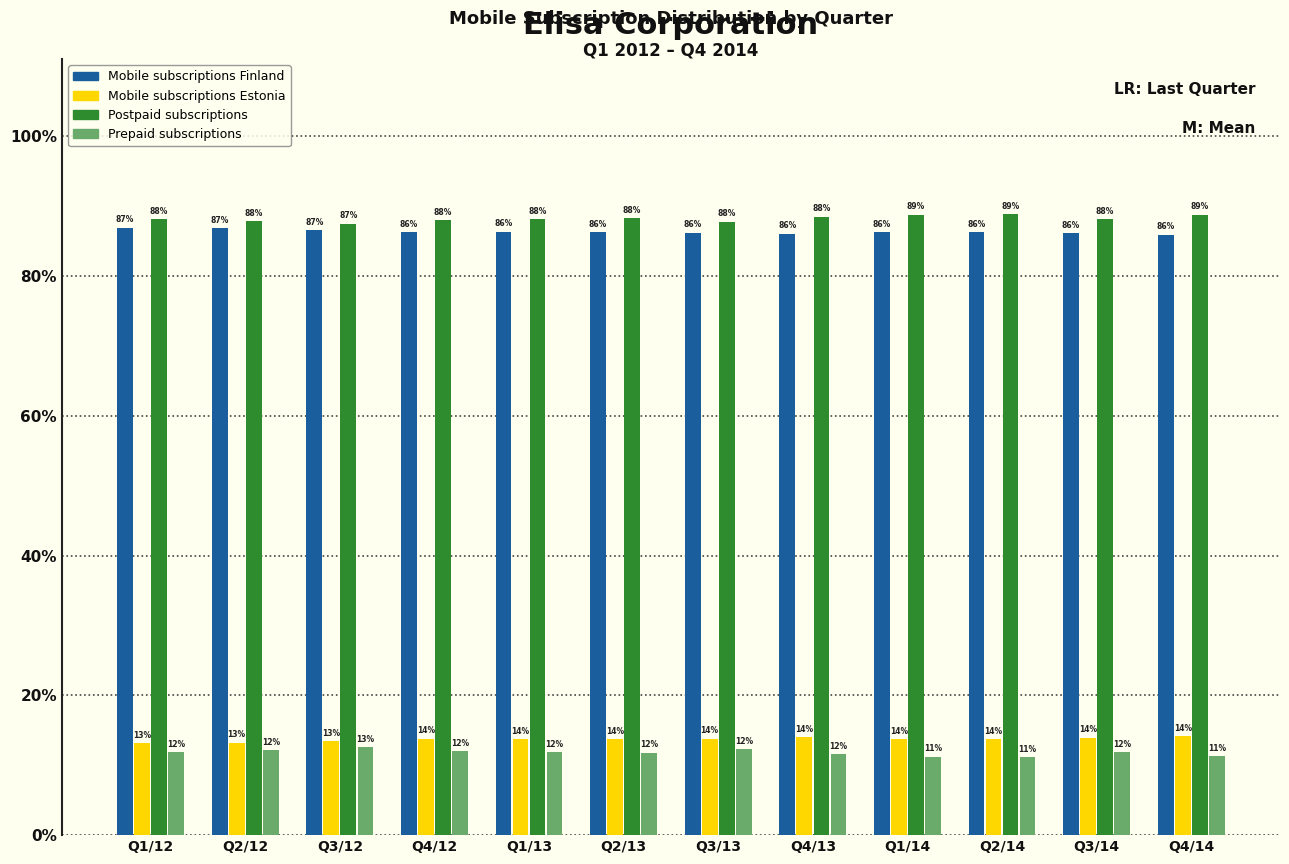

What is the approximate value of Postpaid subscriptions at Q2/14?

88.8